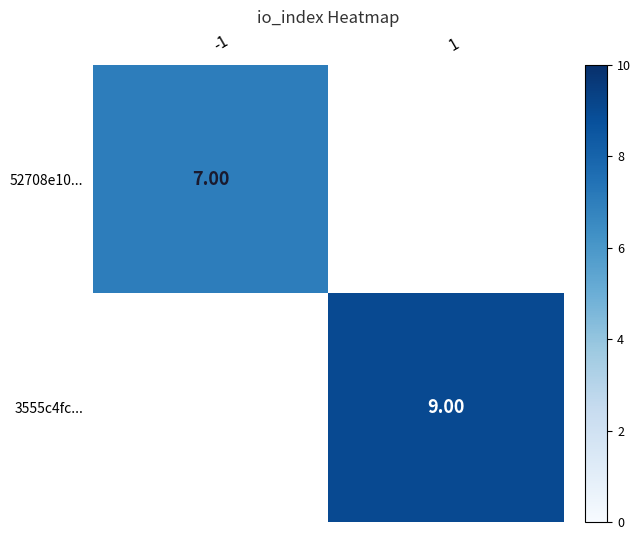

At how many categories does at least one series exceed 7?

1